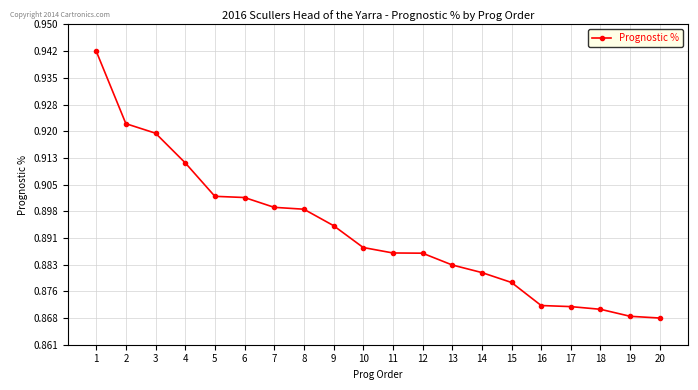

The chart shows a value of 0.9 at 15. True or false?

True